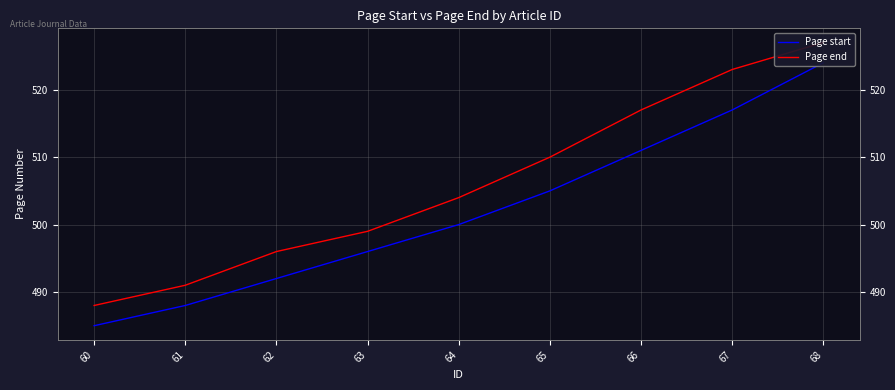

What is the difference between the maximum and minimum values in the Page end series?

39